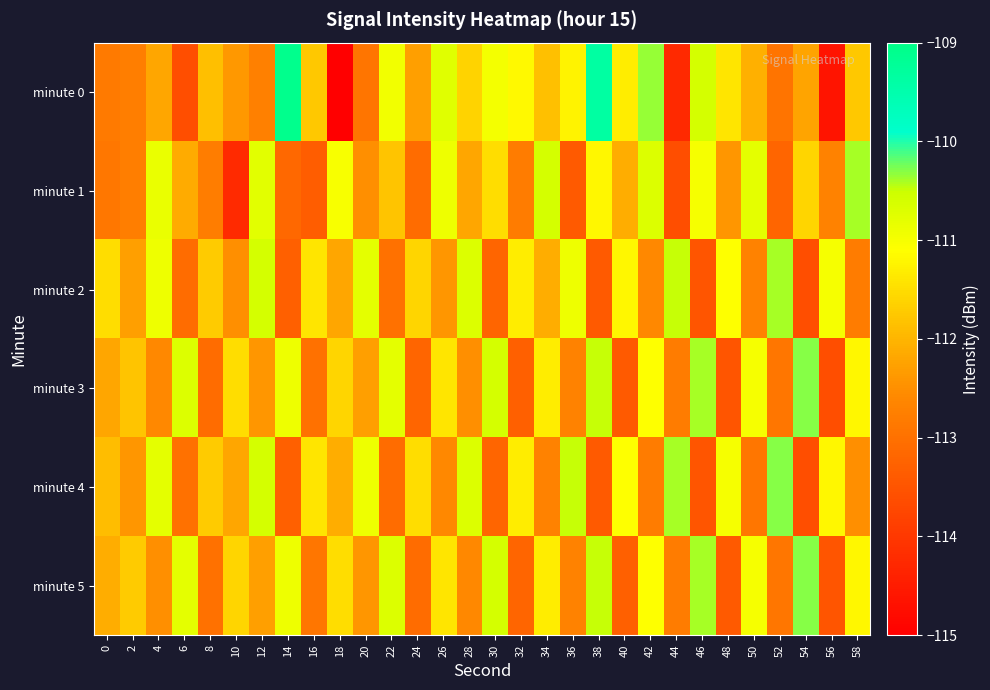

Rank the series by their maximum value, from highest to lowest.

minute 0, minute 3, minute 4, minute 5, minute 1, minute 2